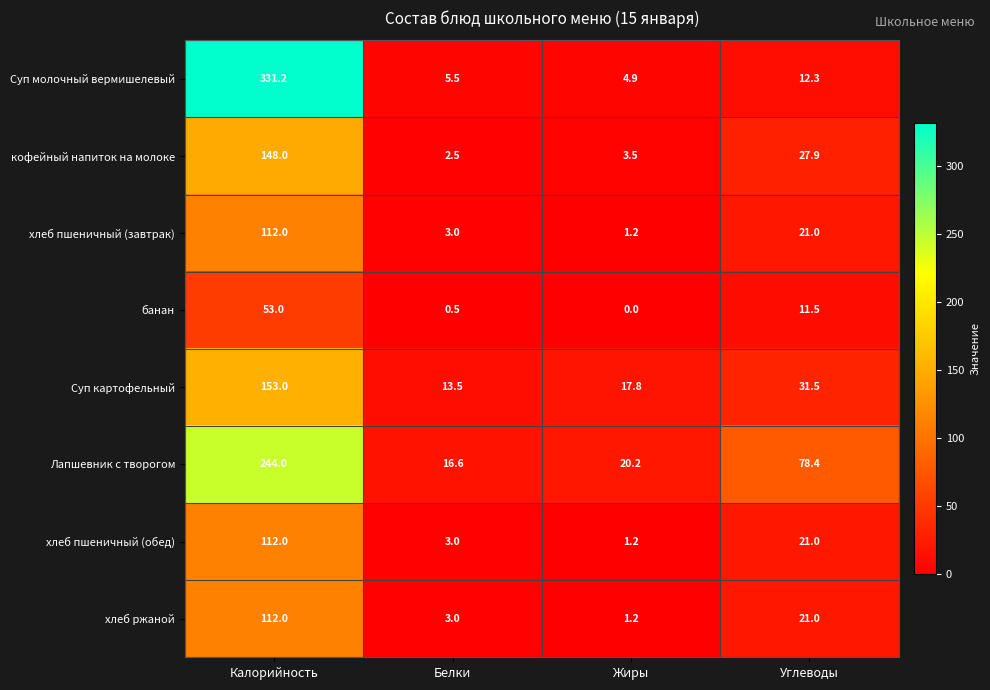

Rank the categories by кофейный напиток на молоке value from lowest to highest.

Белки, Жиры, Углеводы, Калорийность